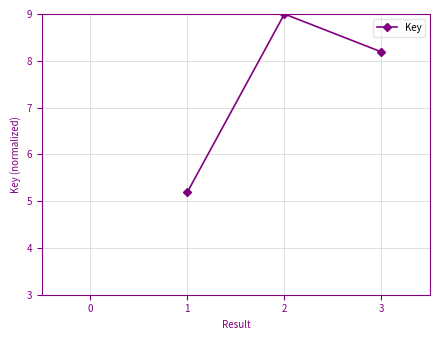

What is the minimum value shown in the chart?

5.2